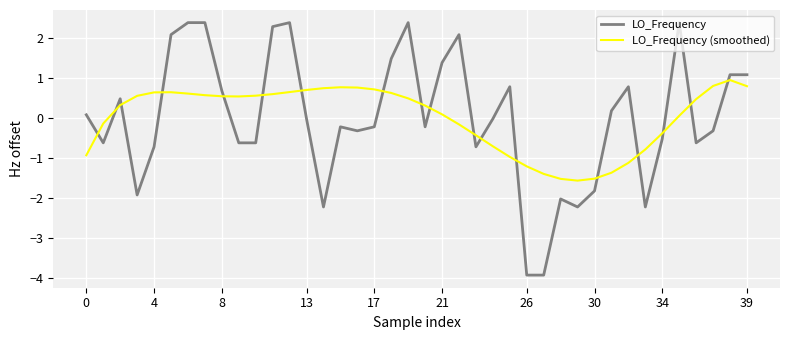

How many series are shown in this chart?

2